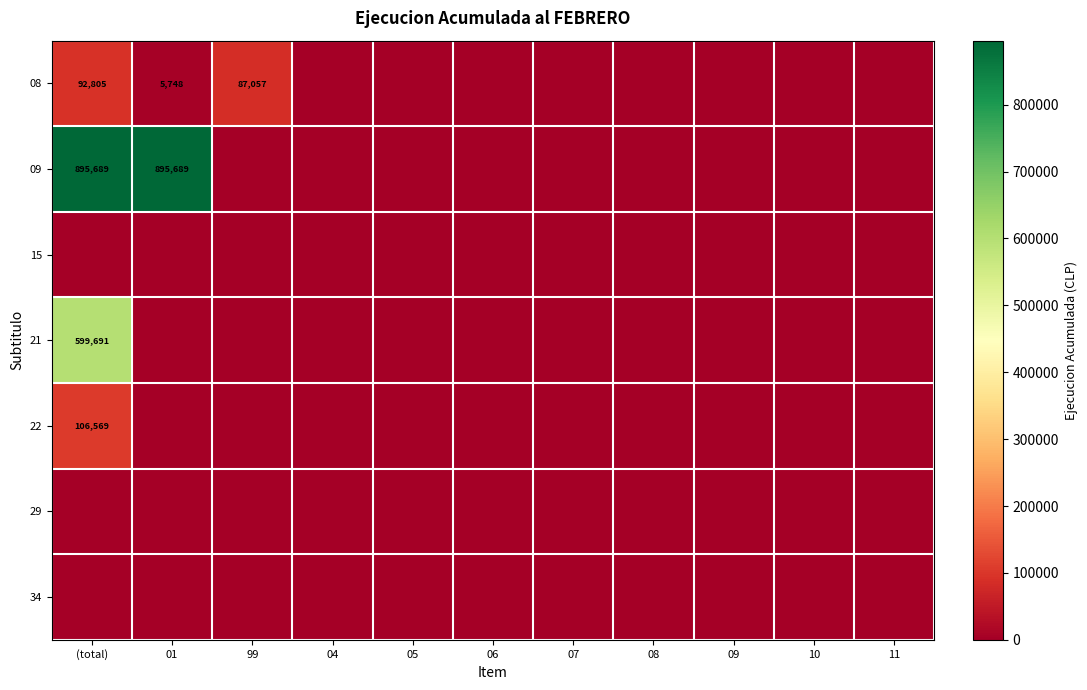

Is it true that 21 equals 1005656 at (total)?

False